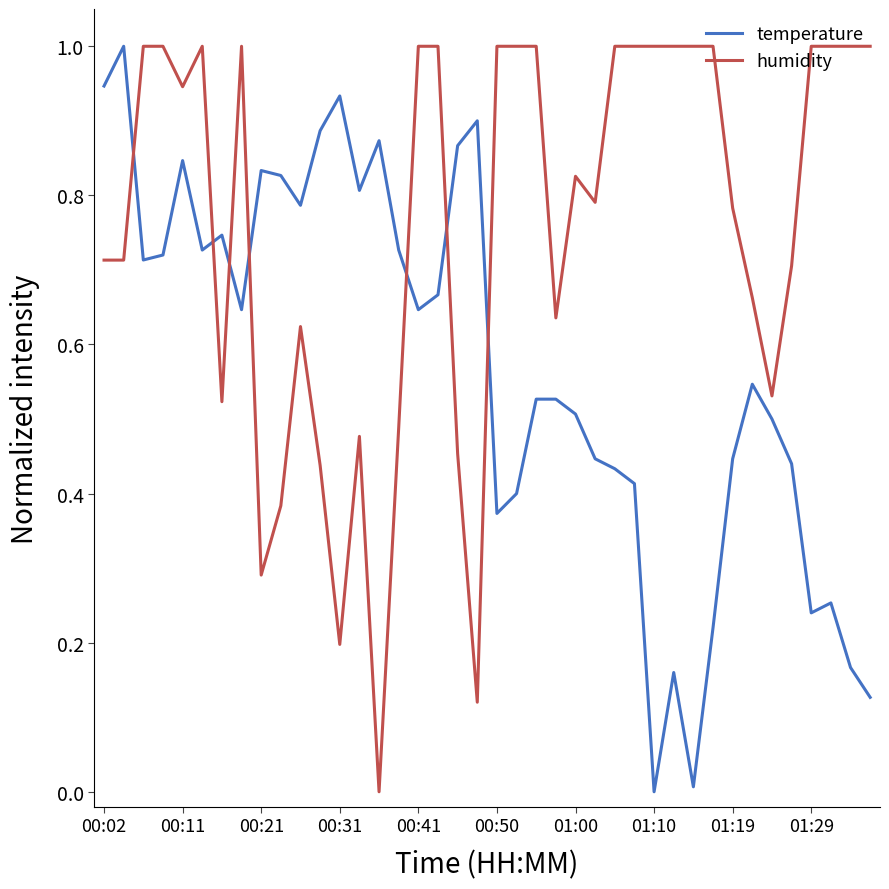

How many intersections are there between humidity and temperature?

7